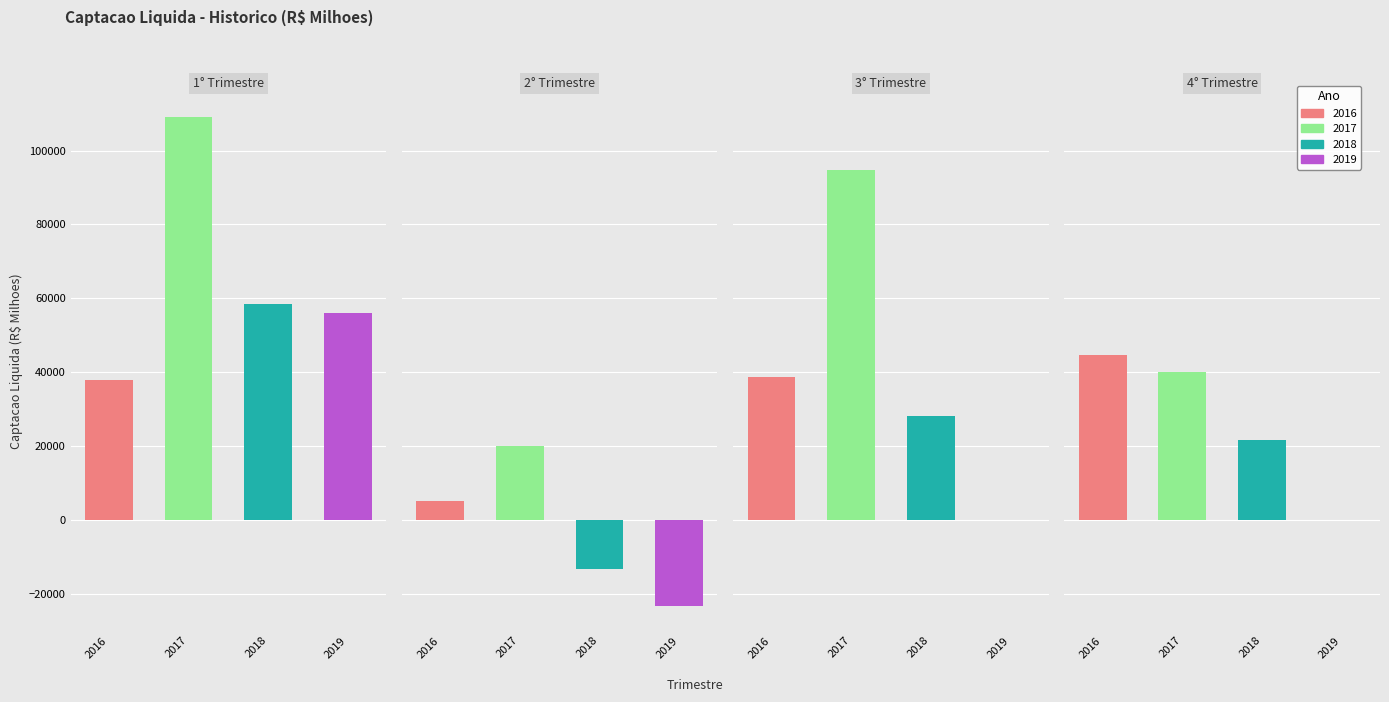

What is the total value across all series at 1° Trimestre?

261590.0